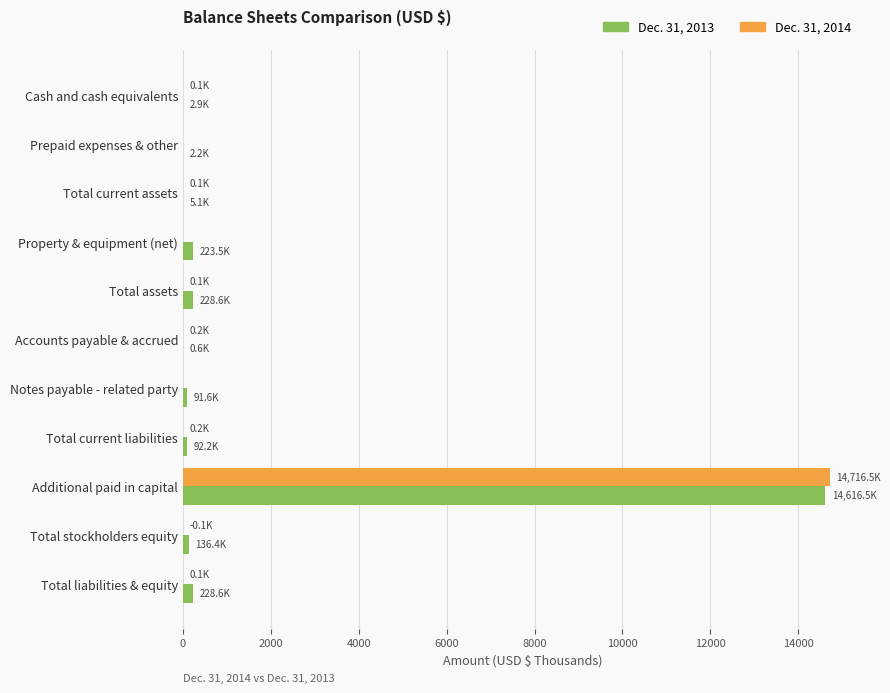

What is the highest value of the Dec. 31, 2014 series?

14716.5